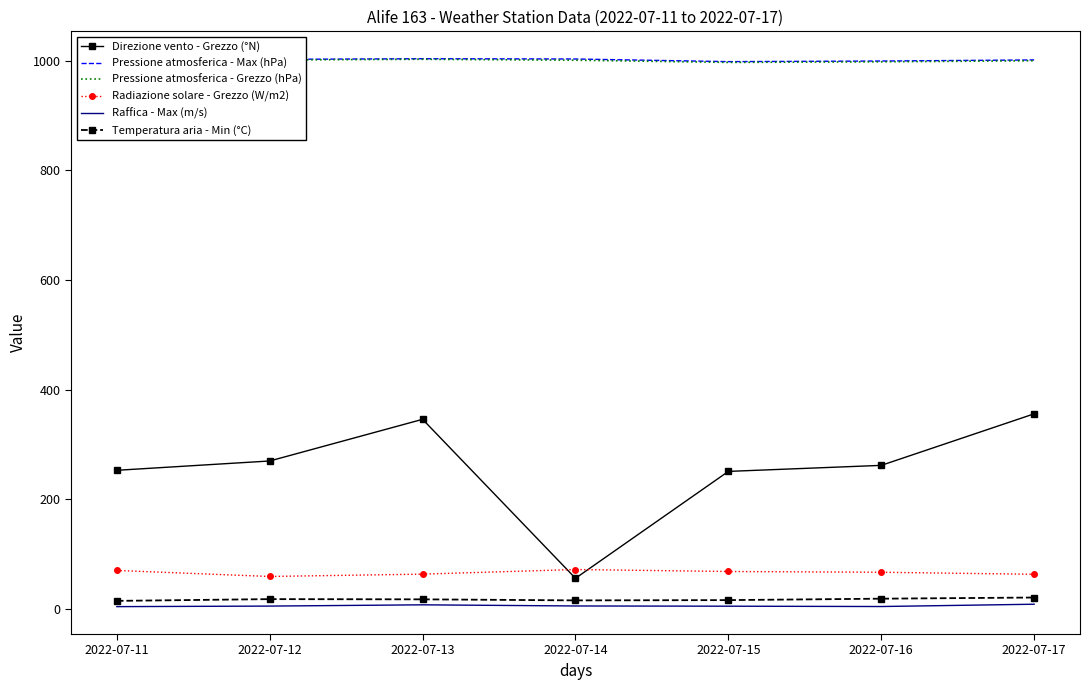

What is the approximate value of Temperatura aria - Min (°C) at 2022-07-15?

16.2